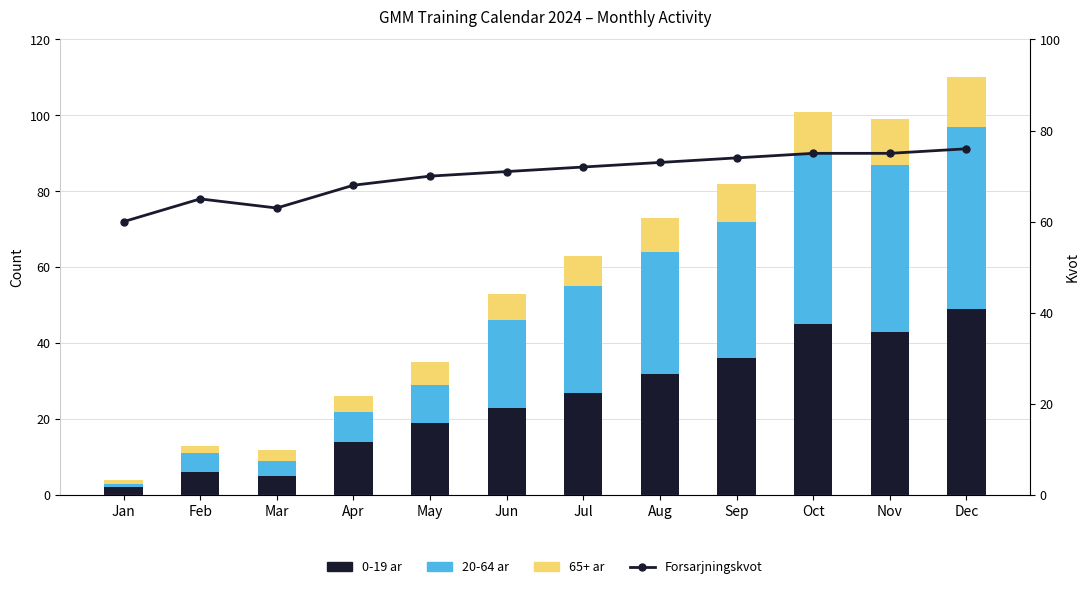

Which series has the largest range (max minus min)?

0-19 ar